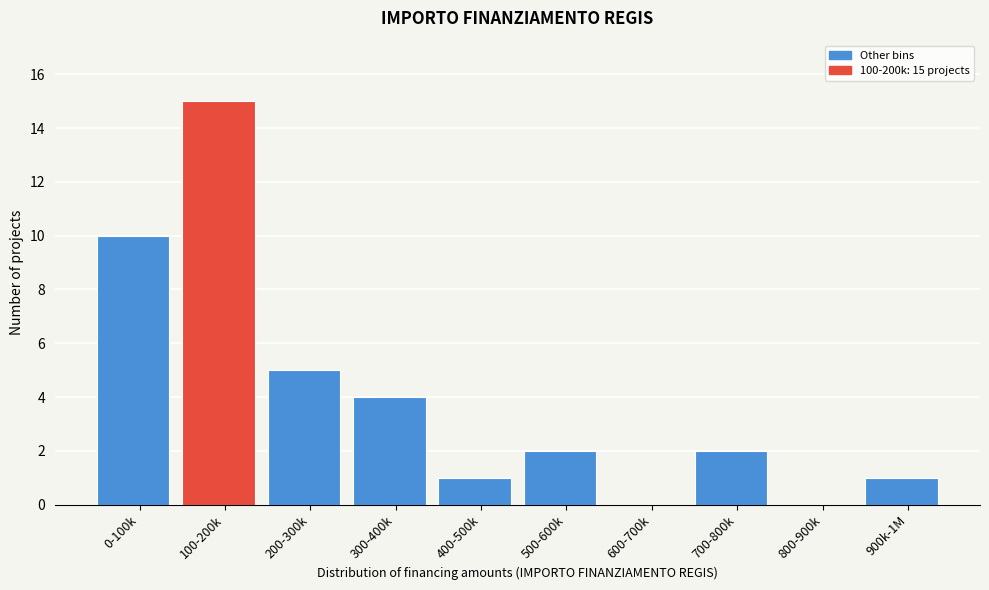

Reading left to right, extract all data points from this chart.

0-100k=10	100-200k=15	200-300k=5	300-400k=4	400-500k=1	500-600k=2	600-700k=0	700-800k=2	800-900k=0	900k-1M=1